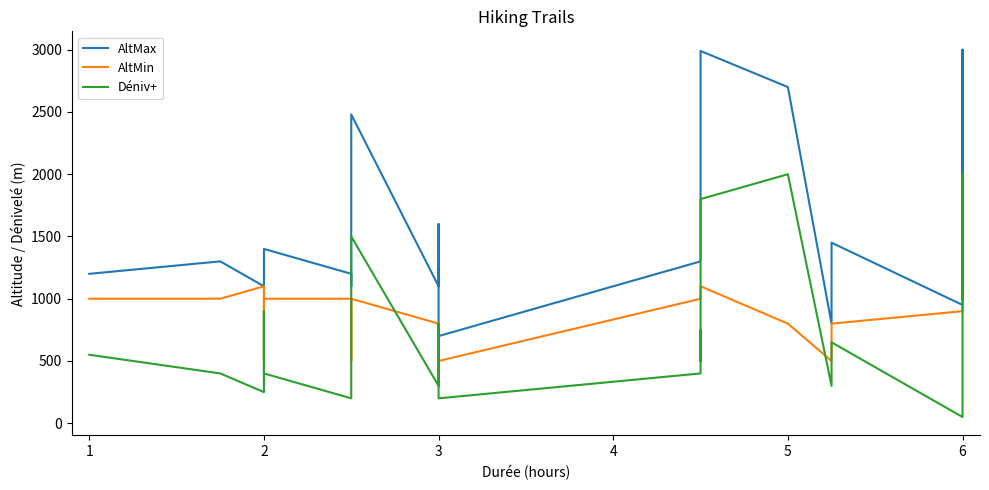

The Déniv+ series shows 457 at 5. True or false?

False